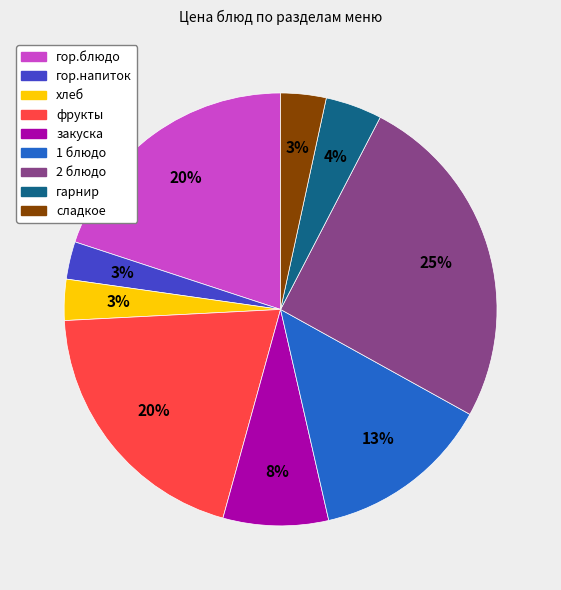

True or false: гор.блюдо accounts for 29% of the total.

False